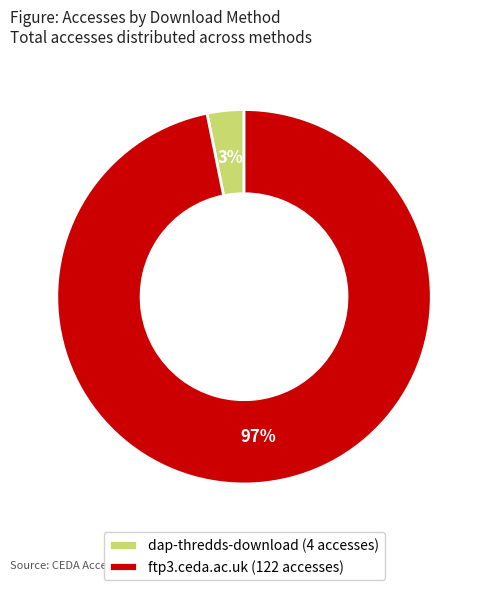

Between dap-thredds-download (4 accesses) and ftp3.ceda.ac.uk (122 accesses), which is larger?

ftp3.ceda.ac.uk (122 accesses)